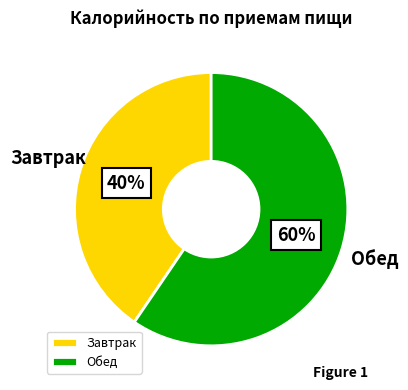

To the nearest percent, what is the combined percentage of Завтрак and Обед?

100%